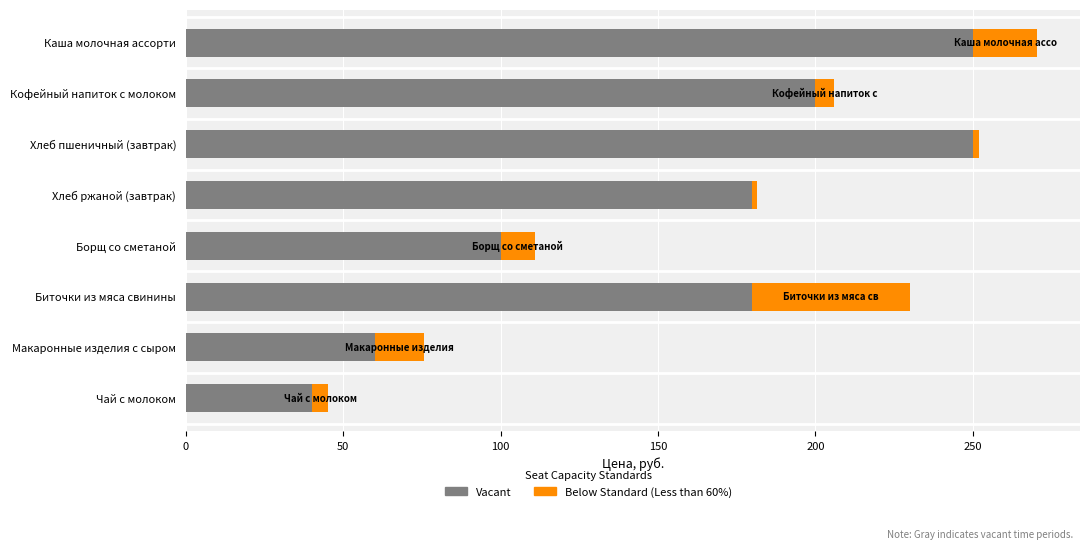

At which label does Vacant reach its minimum?

Чай с молоком